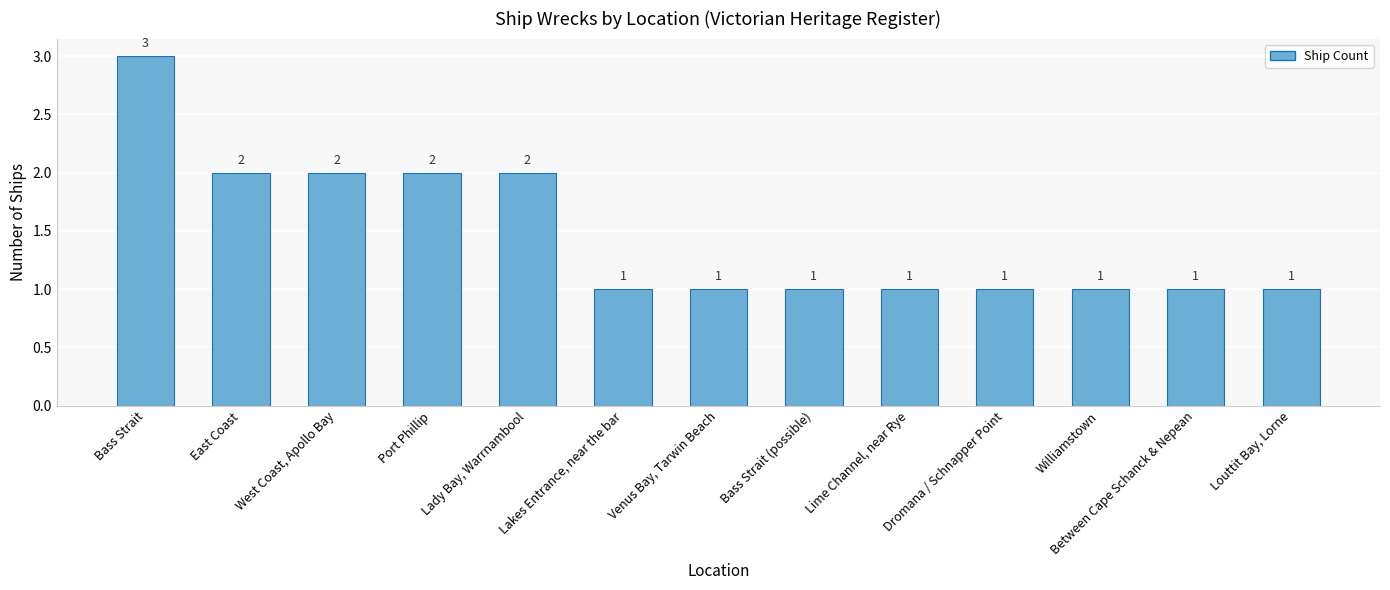

What is the sum of all values?

19